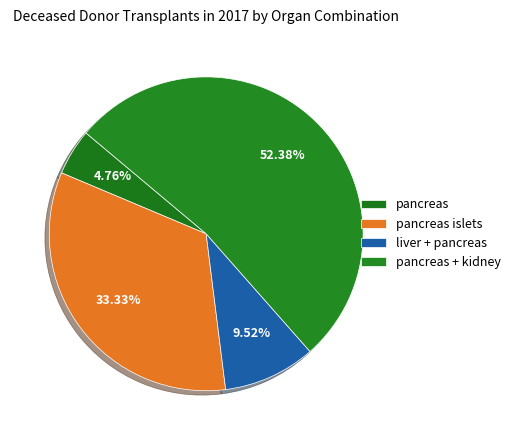

What percentage is NOT represented by pancreas + kidney?

47.6%